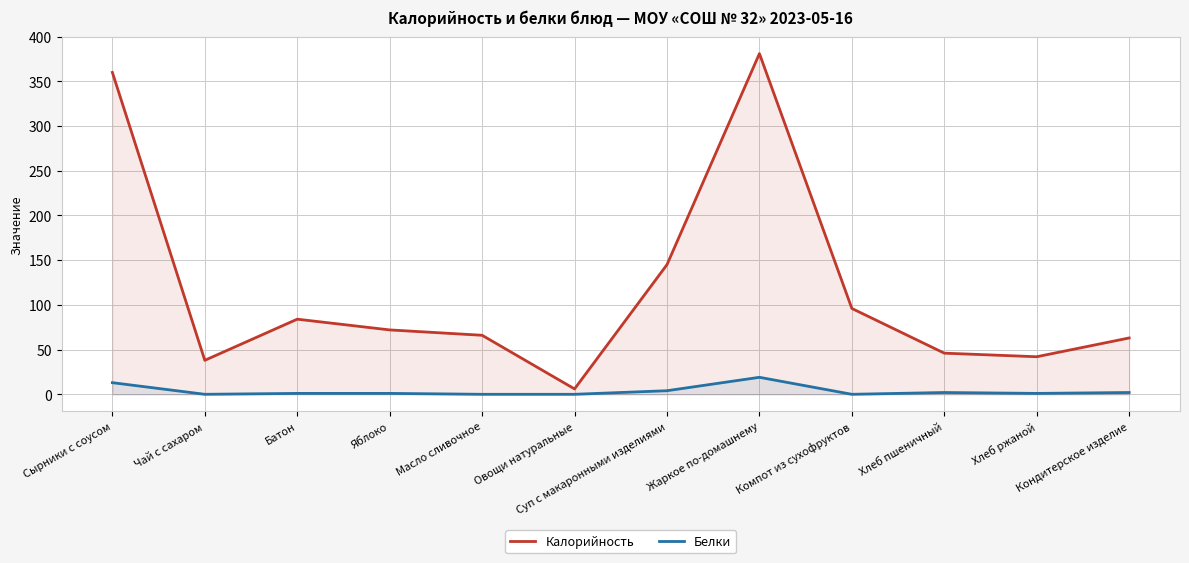

True or false: Белки has a value of 2 at Кондитерское изделие.

True